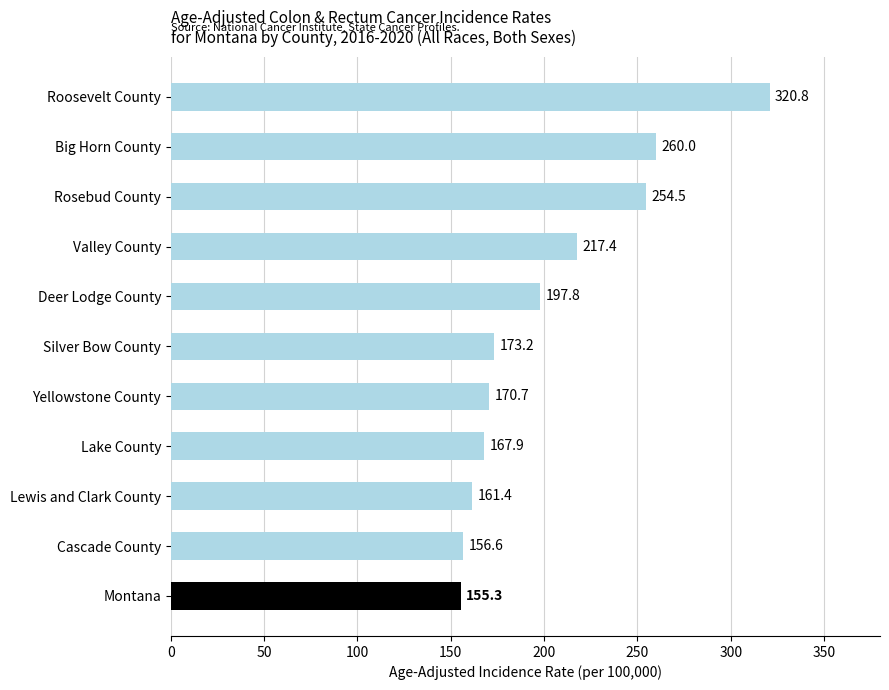

What is the change in value from Rosebud County to Cascade County?

-97.9